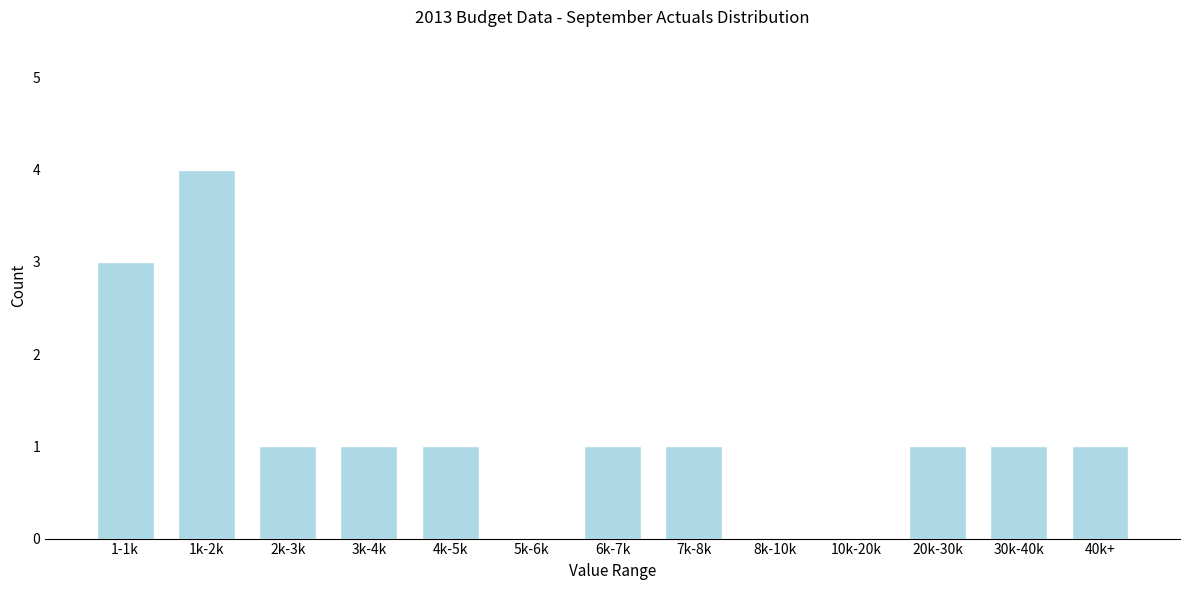

Reading left to right, what are all the values shown in this chart?

1-1k=3	1k-2k=4	2k-3k=1	3k-4k=1	4k-5k=1	5k-6k=0	6k-7k=1	7k-8k=1	8k-10k=0	10k-20k=0	20k-30k=1	30k-40k=1	40k+=1